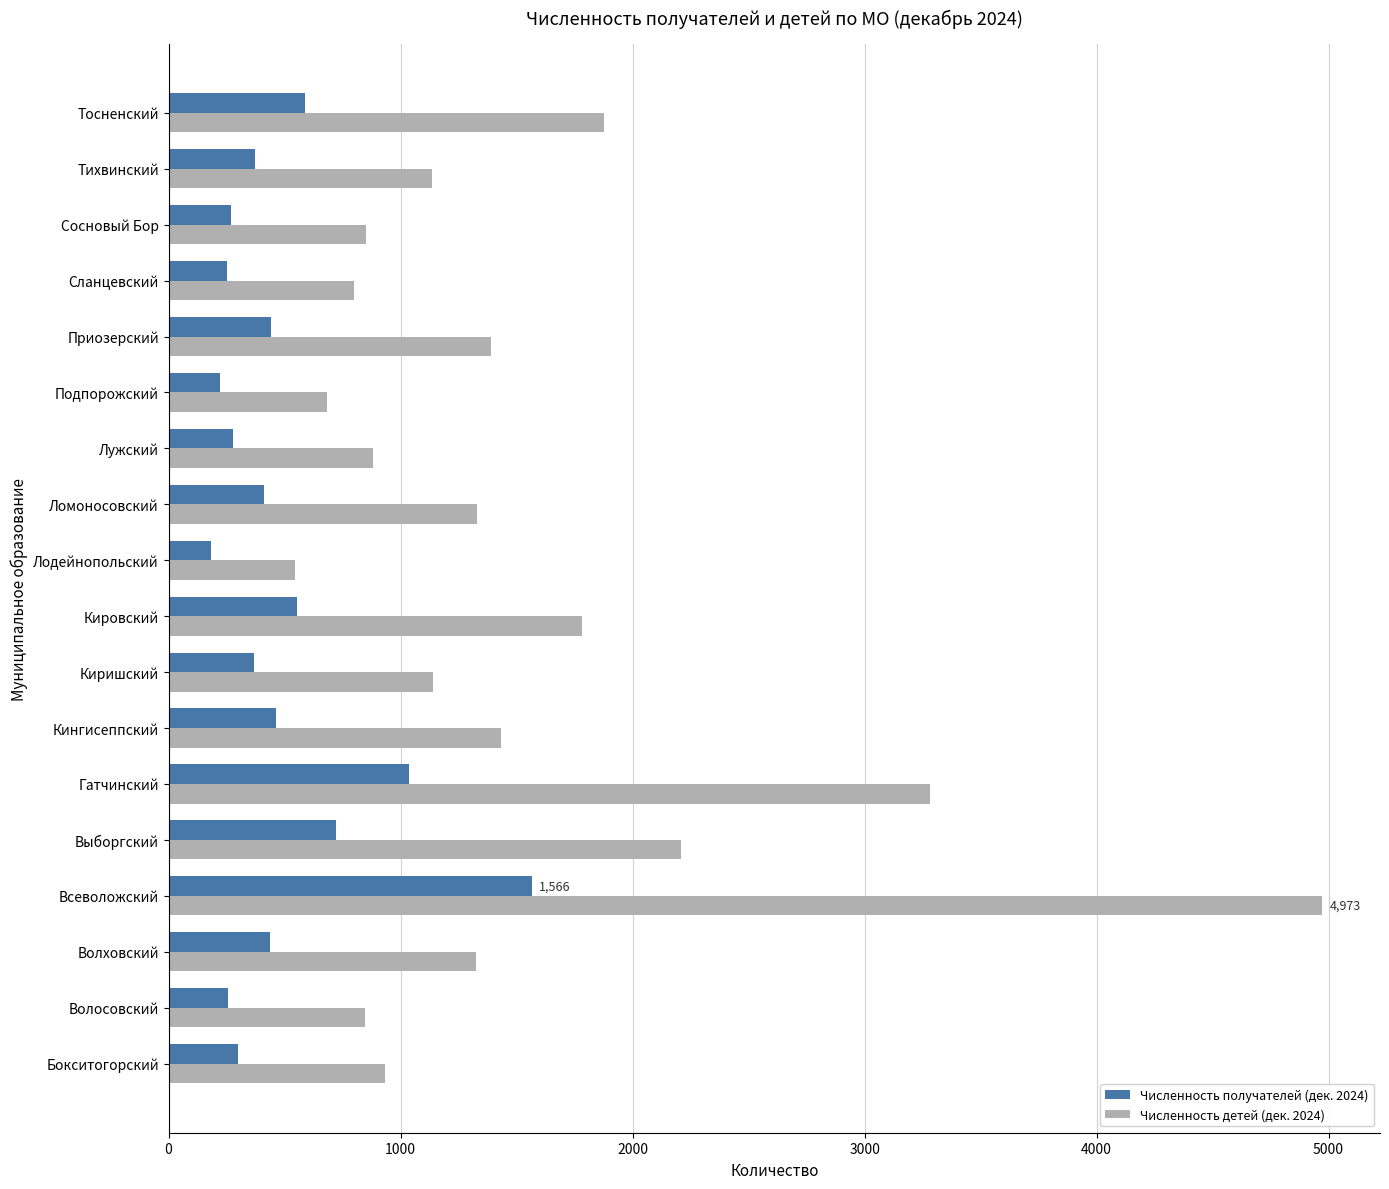

What is the highest value of the Численность получателей (дек. 2024) series?

1566